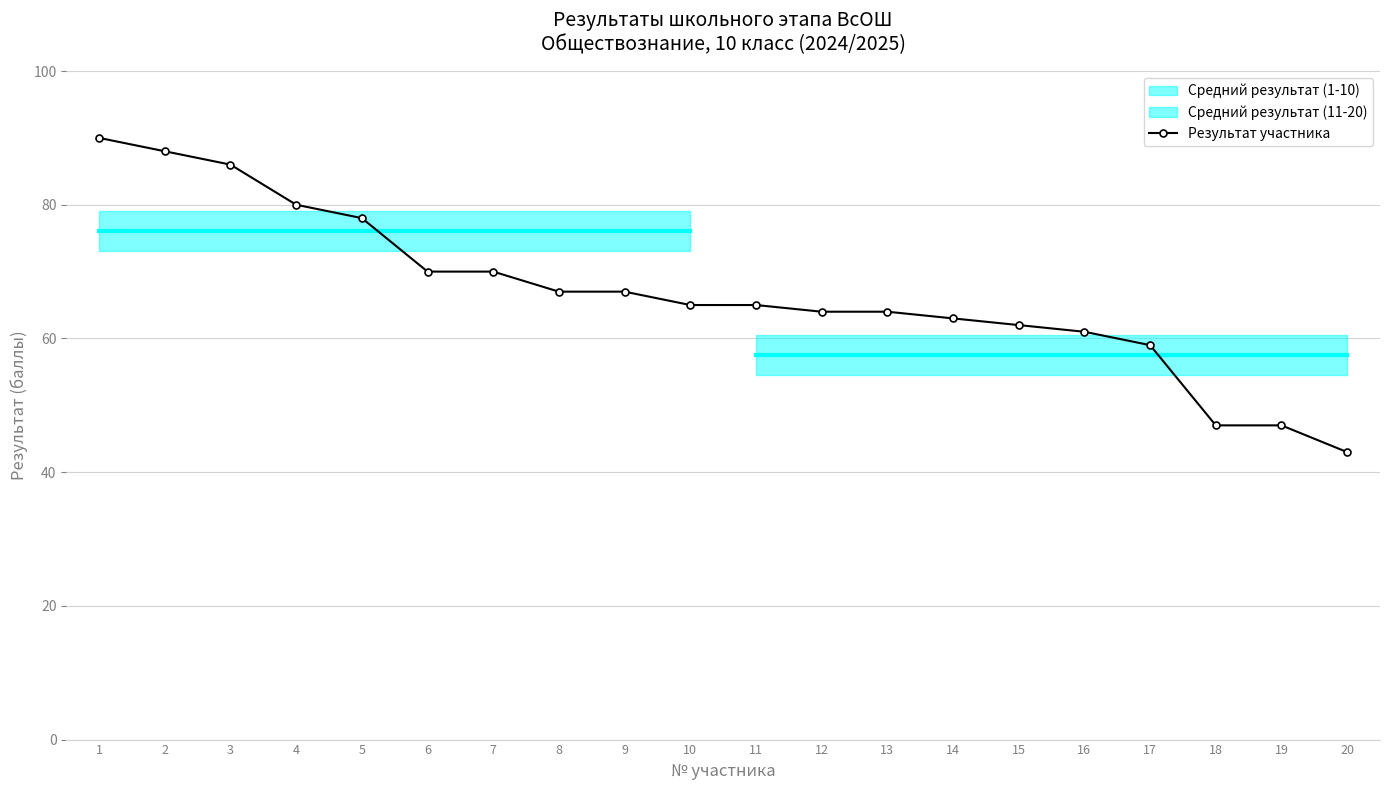

Is it true that the value at 15 is 62?

True